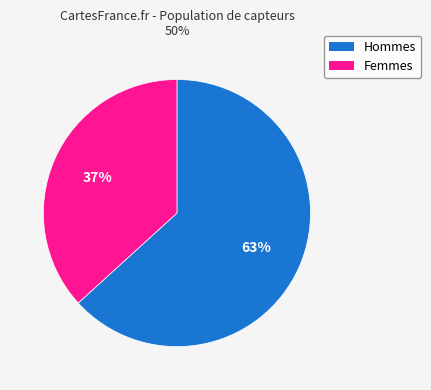

To the nearest percent, what is the average slice percentage?

50%